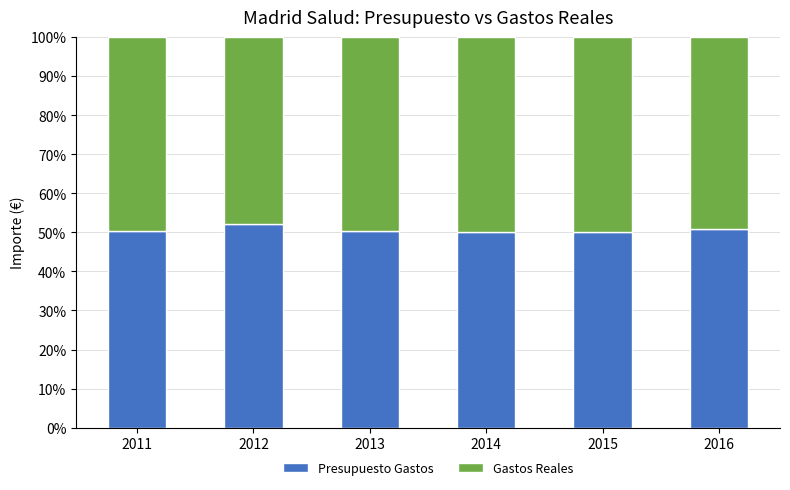

What is the total value across all series at 2015?

100.0